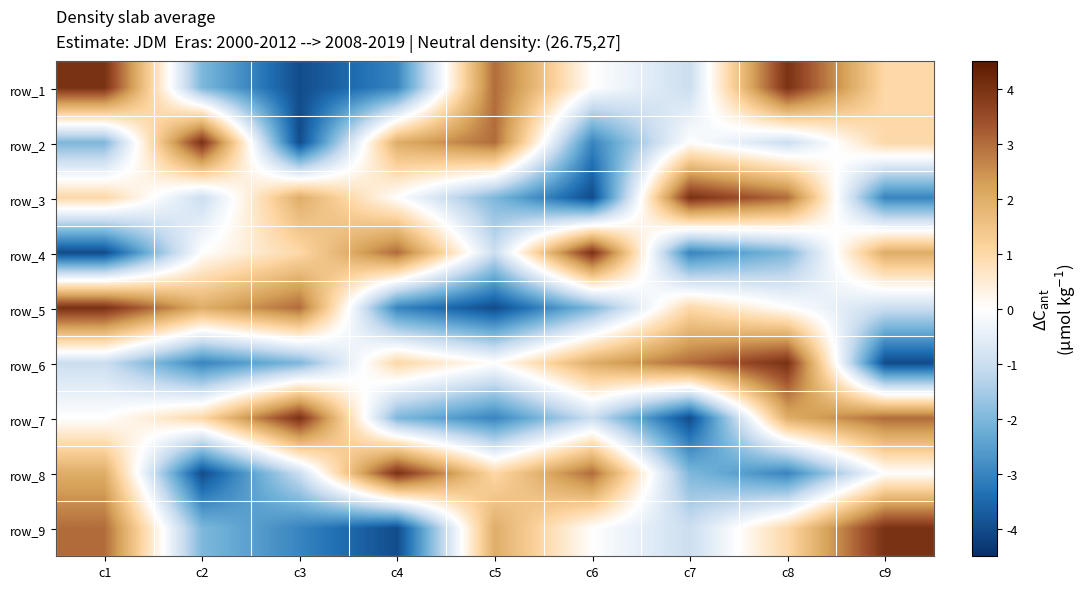

What is the total value across all series at c8?

8